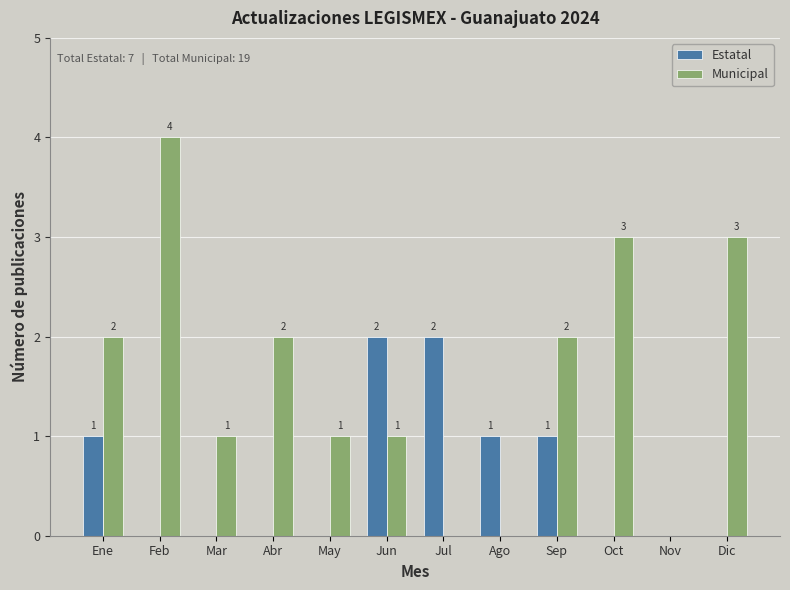

What is the difference between the Municipal values at Ago and Ene?

2